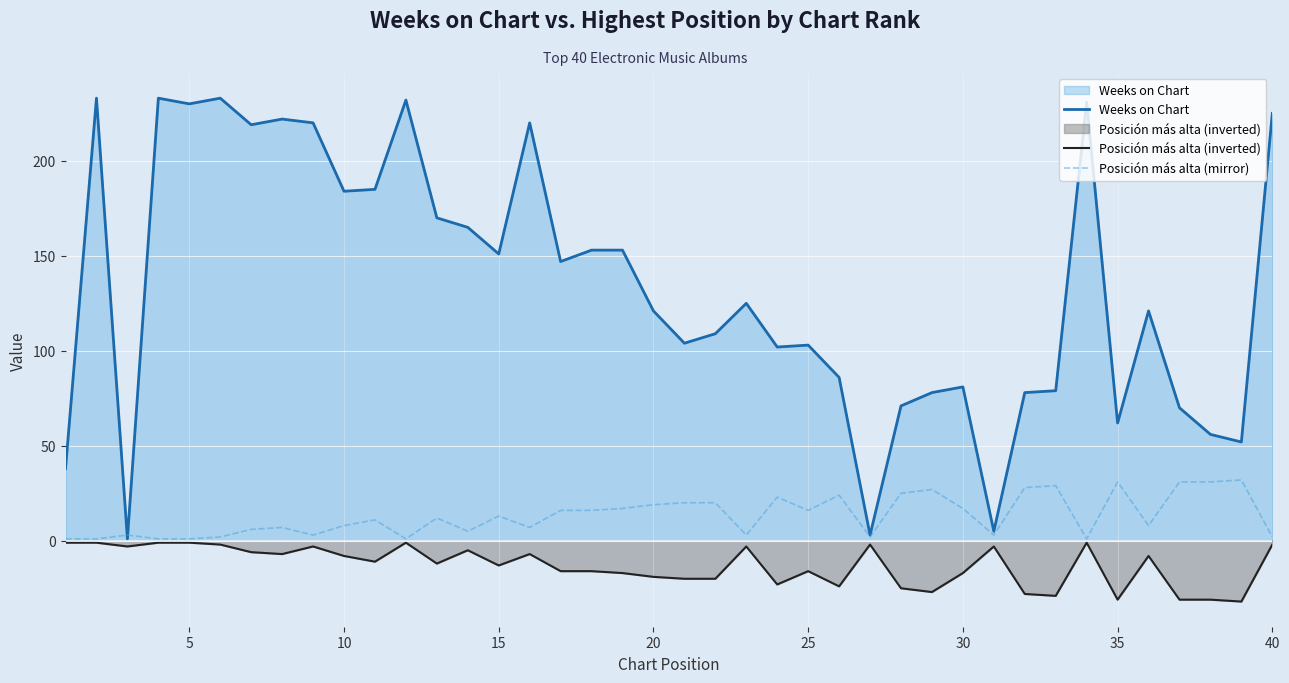

What is the difference between the maximum and minimum values in the Posición más alta (inverted) series?

31